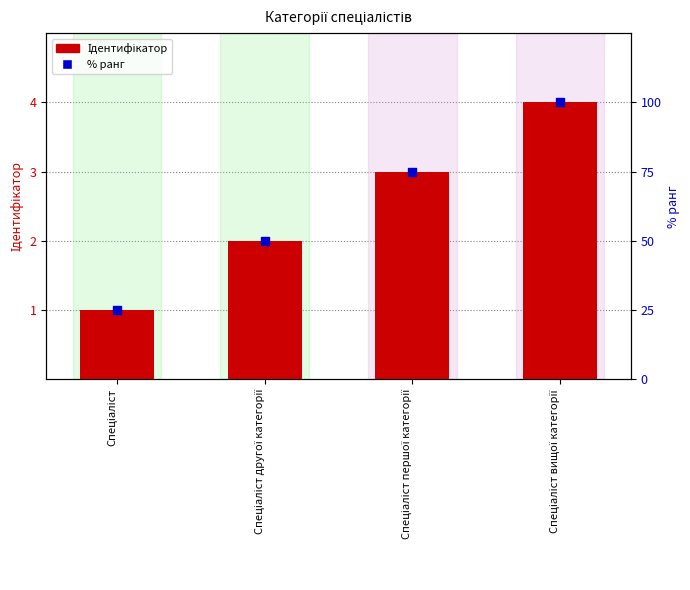

Is the value of Ідентифікатор at Спеціаліст greater than the value of % ранг at Спеціаліст другої категорії?

No